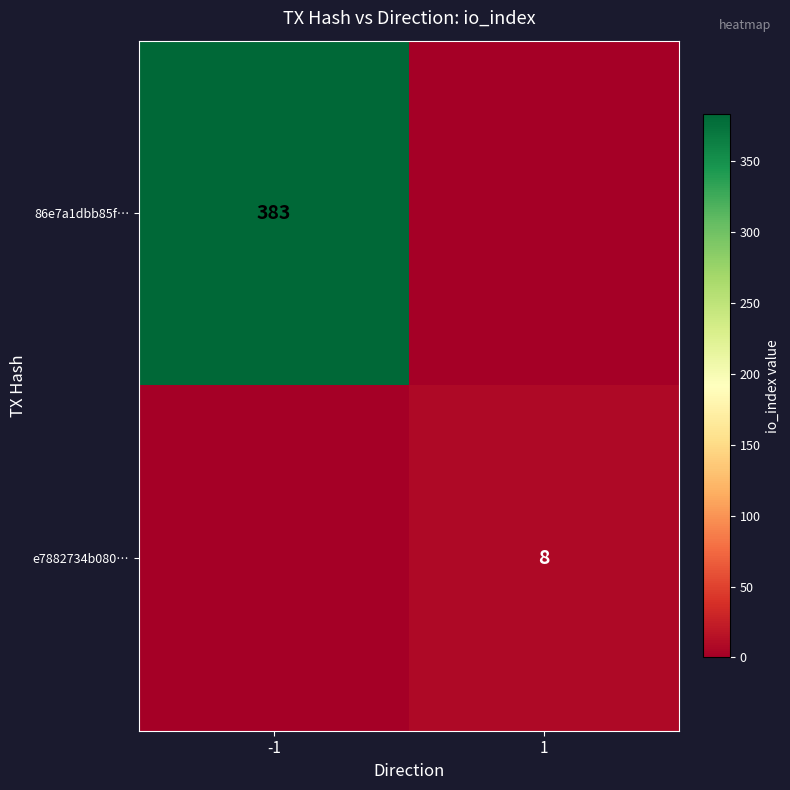

True or false: 86e7a1dbb85f… has a value of 383 at -1.

True